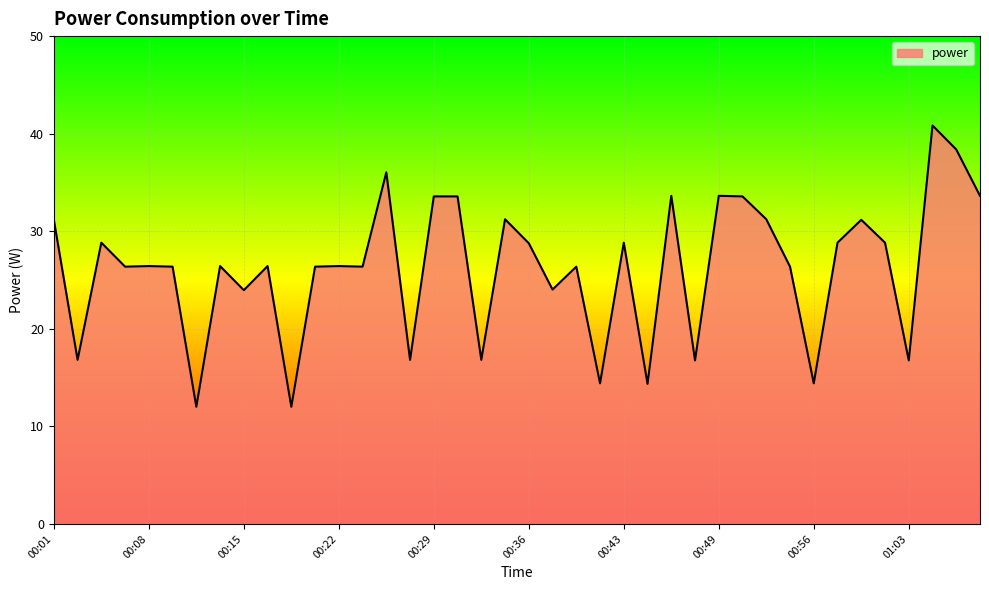

What is the minimum value shown in the chart?

12.0